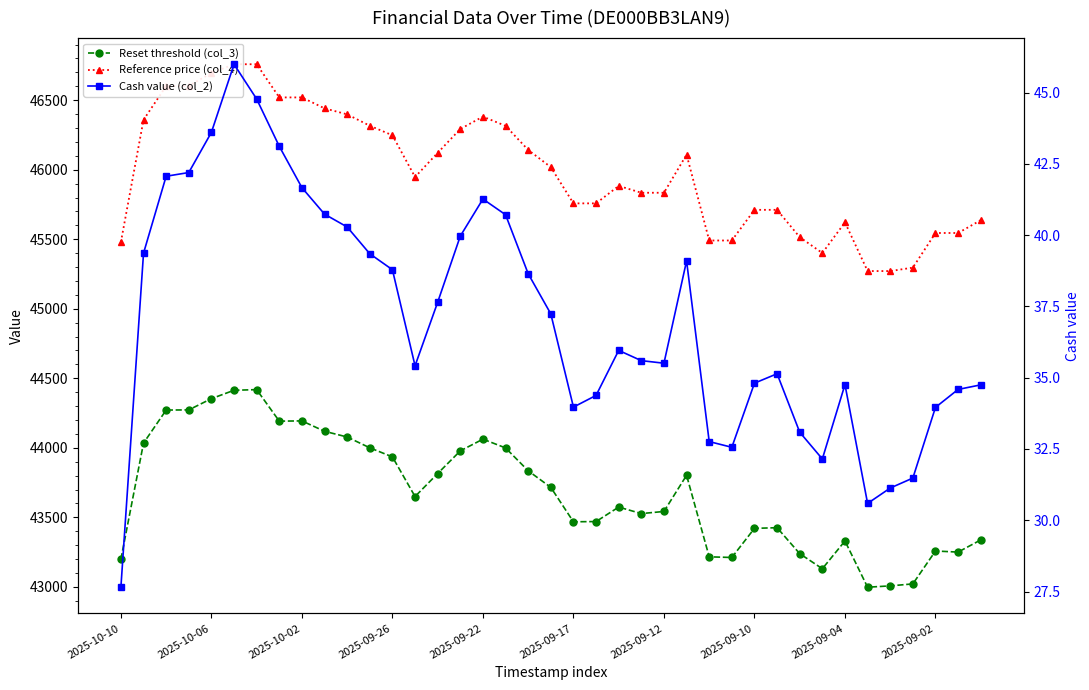

What is the label of the 5th point from the right?

34